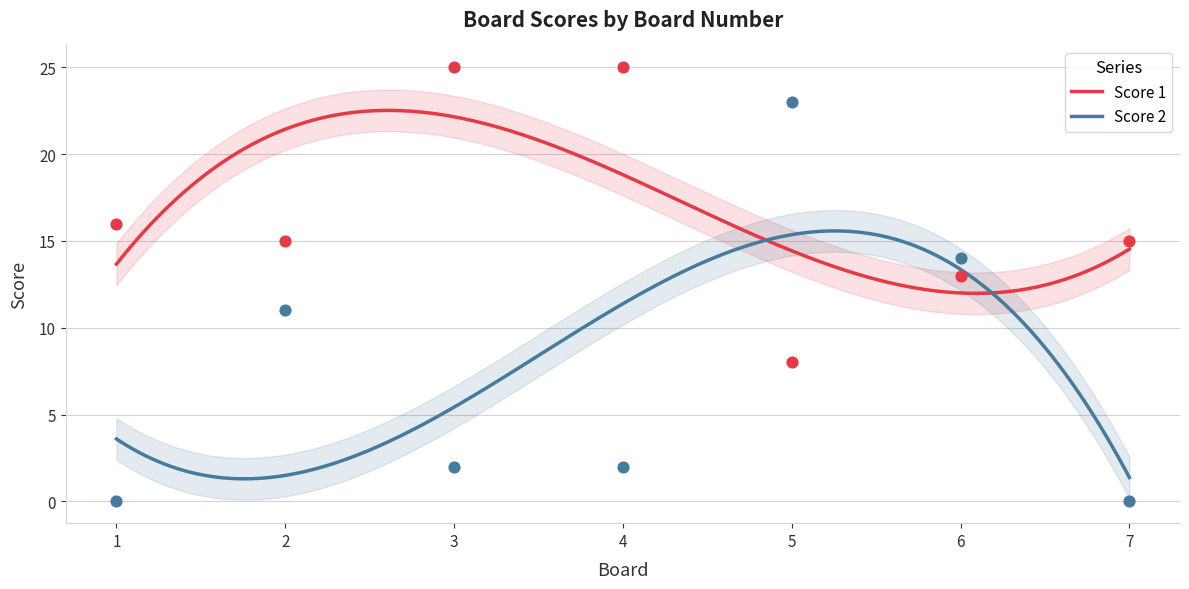

Which series reaches the maximum Y coordinate?

Score 1